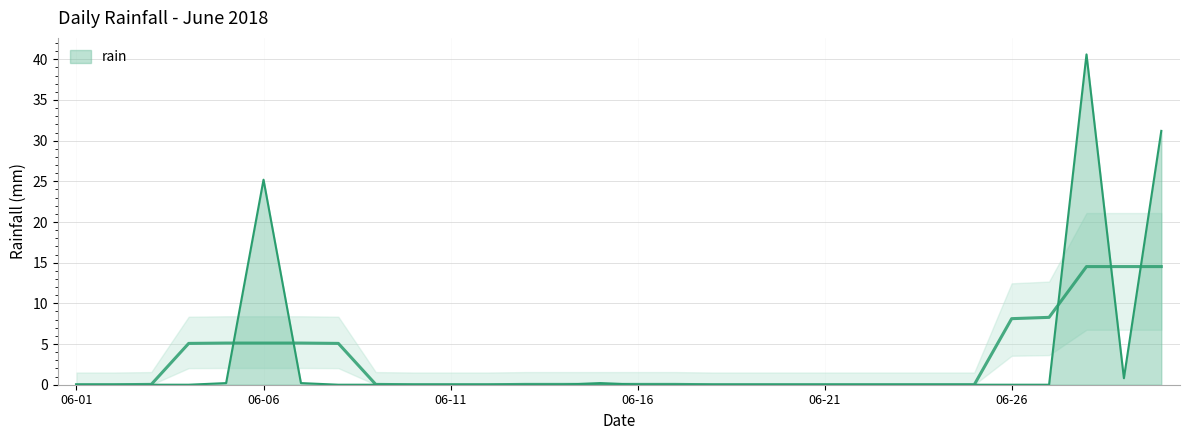

How many data points does each series have?

30